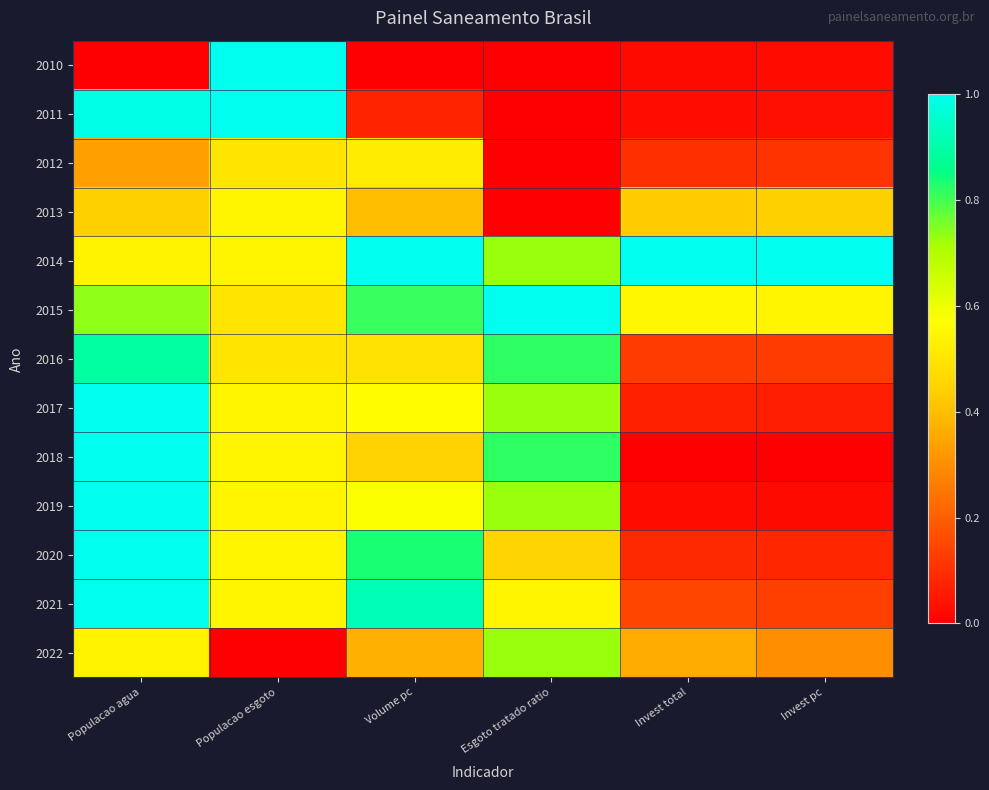

What is the maximum value shown in the chart?

1.0